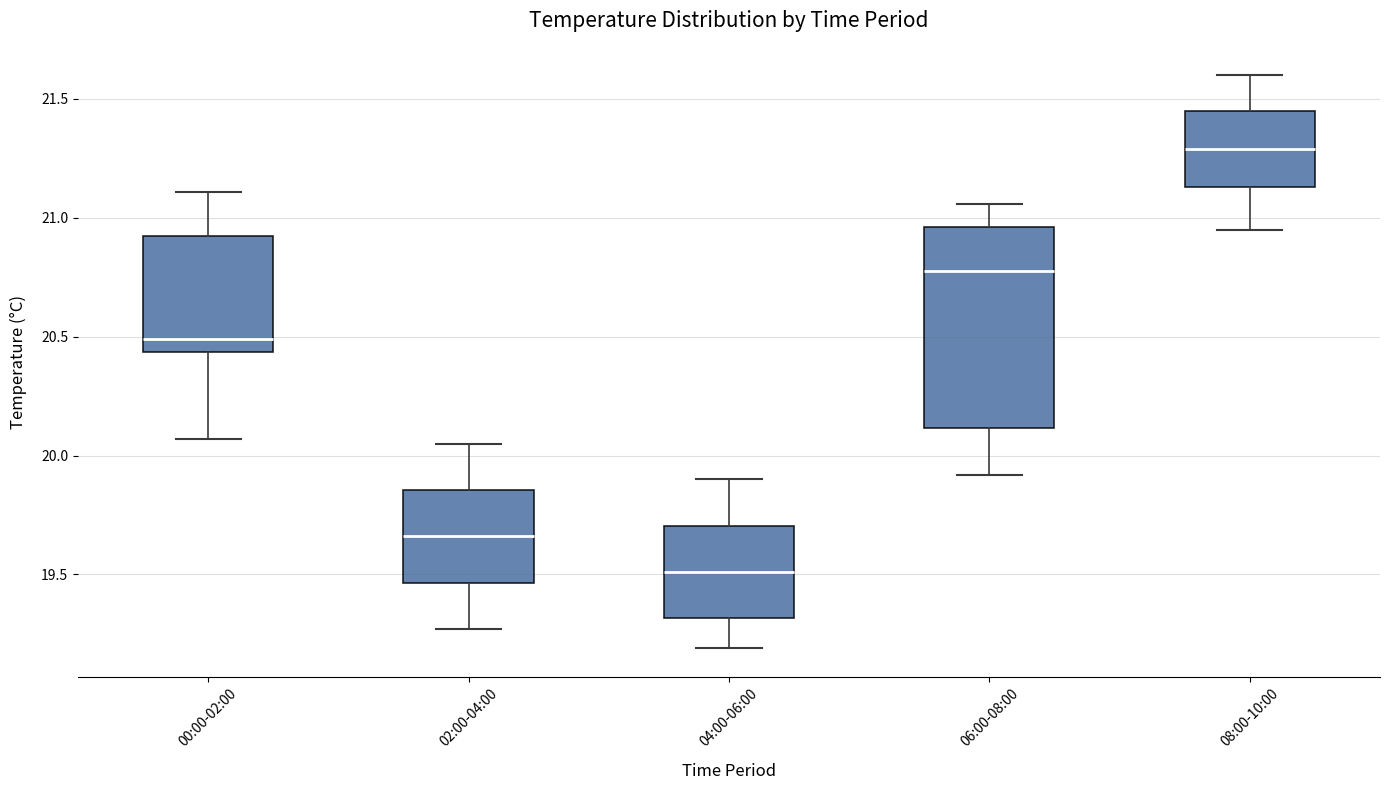

Reading left to right, transcribe this box plot: for each box, give where its median line is, the range the box spans, and where its two whiskers end, as read against the y-axis. The values are not printed on the chart, so give them approximately, as read against the axis.

00:00-02:00: median 20.50, box 20.45 to 20.90, whiskers 20.05 to 21.10
02:00-04:00: median 19.65, box 19.45 to 19.85, whiskers 19.25 to 20.05
04:00-06:00: median 19.50, box 19.30 to 19.70, whiskers 19.20 to 19.90
06:00-08:00: median 20.80, box 20.10 to 20.95, whiskers 19.90 to 21.05
08:00-10:00: median 21.30, box 21.15 to 21.45, whiskers 20.95 to 21.60